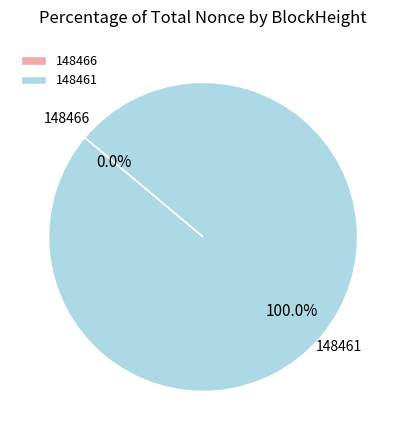

Which category has the smallest portion of the pie?

148466